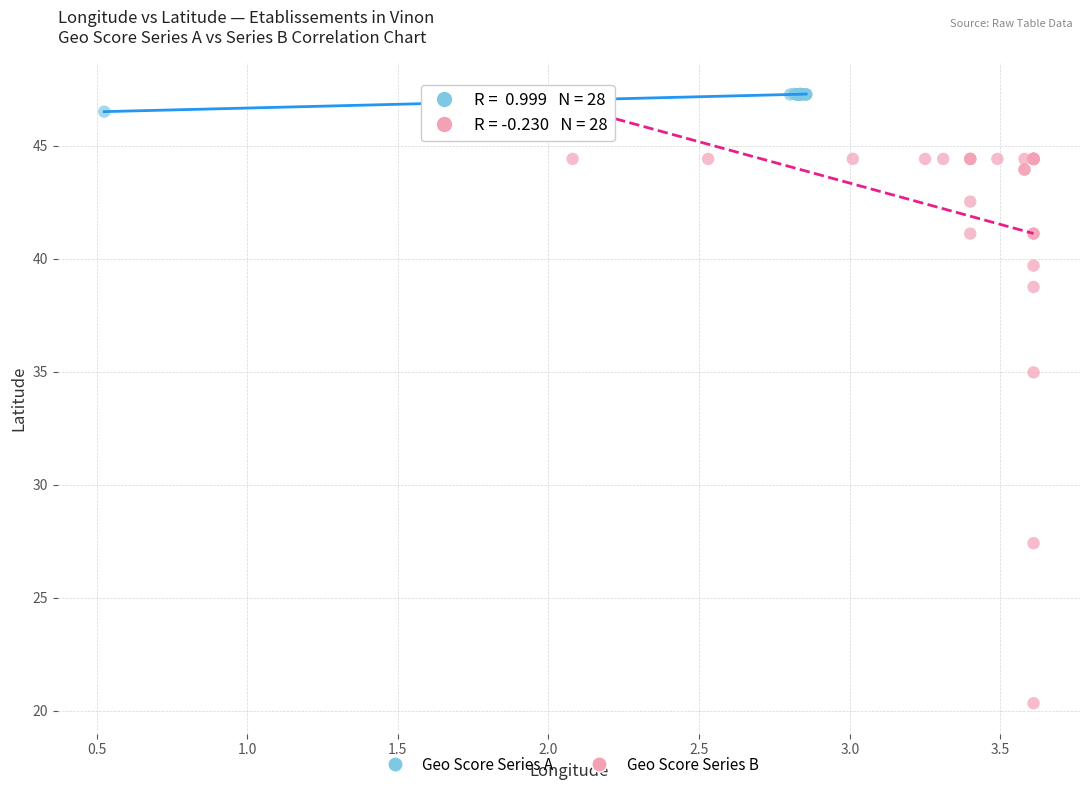

Which series reaches the maximum Y coordinate?

Geo Score Series A